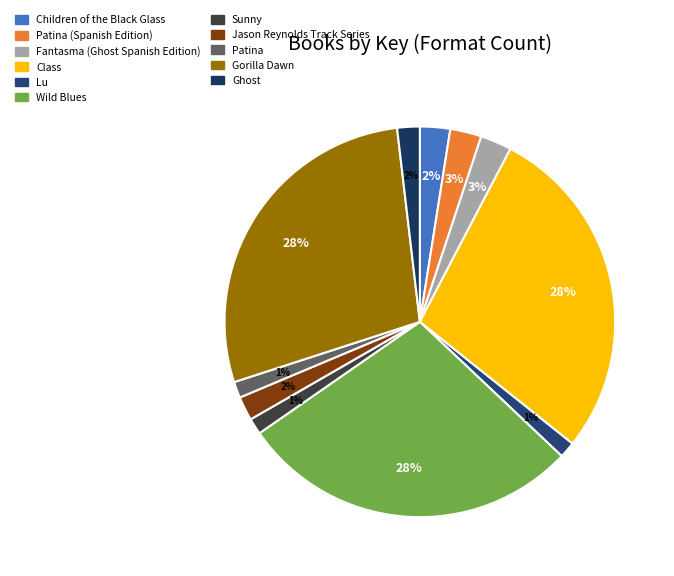

How many slices are in this pie chart?

11